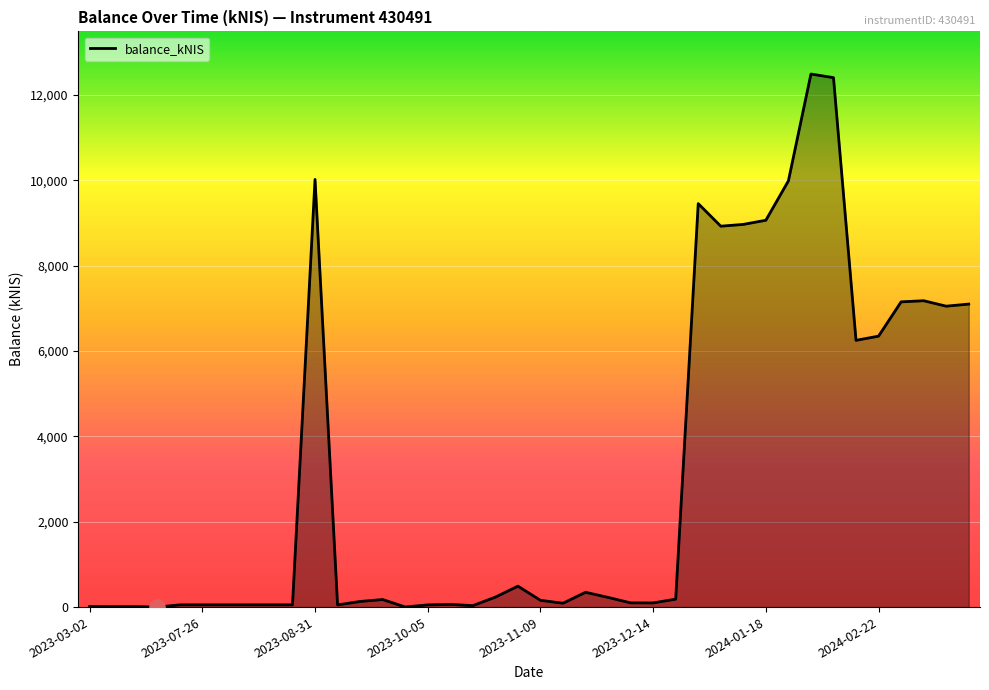

What is the greatest value displayed?

12488.0